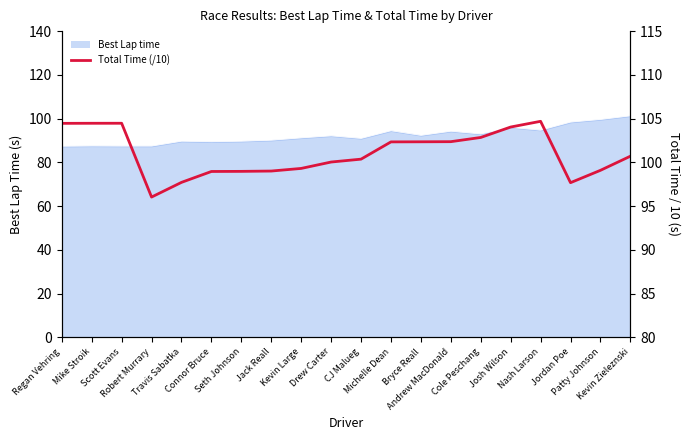

How many lines are shown in the chart?

1